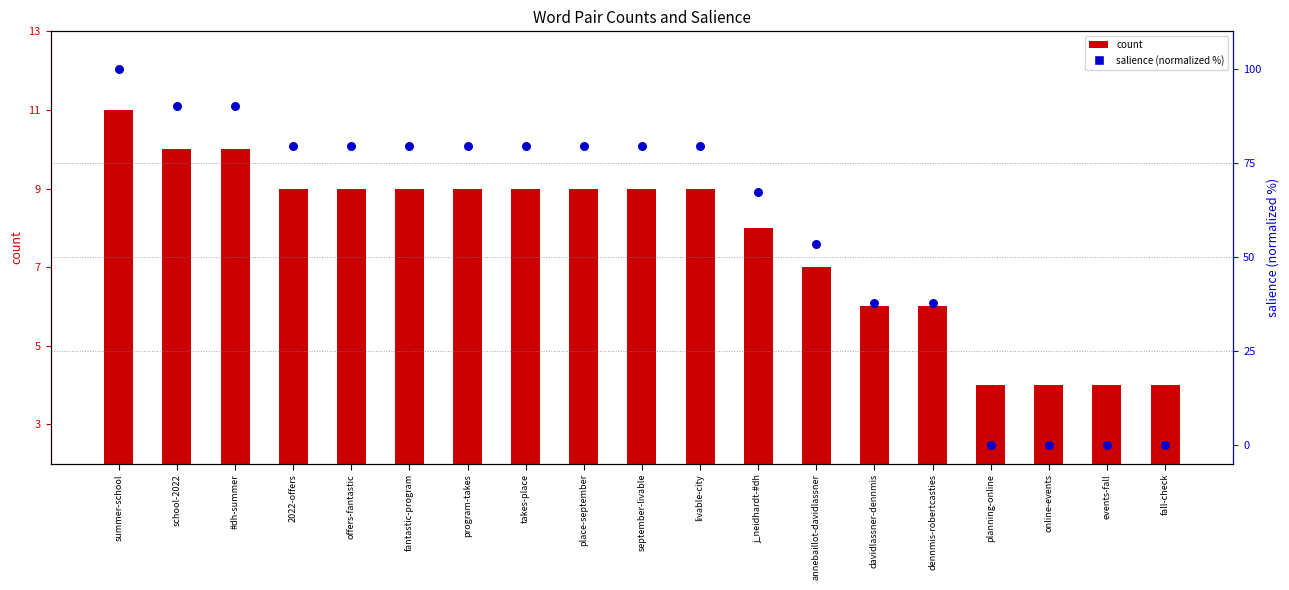

Is the value of count at fantastic-program greater than the value of salience (normalized %) at offers-fantastic?

No